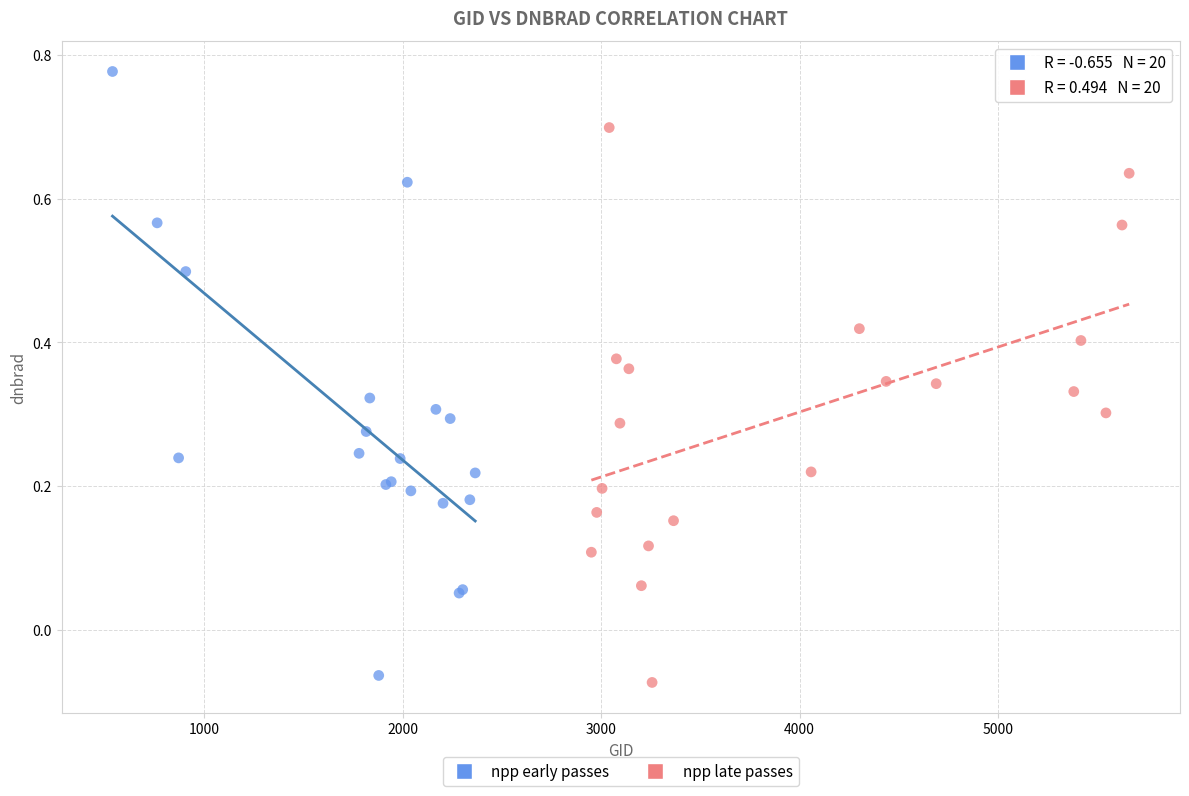

Which series contains the highest Y value?

npp early passes